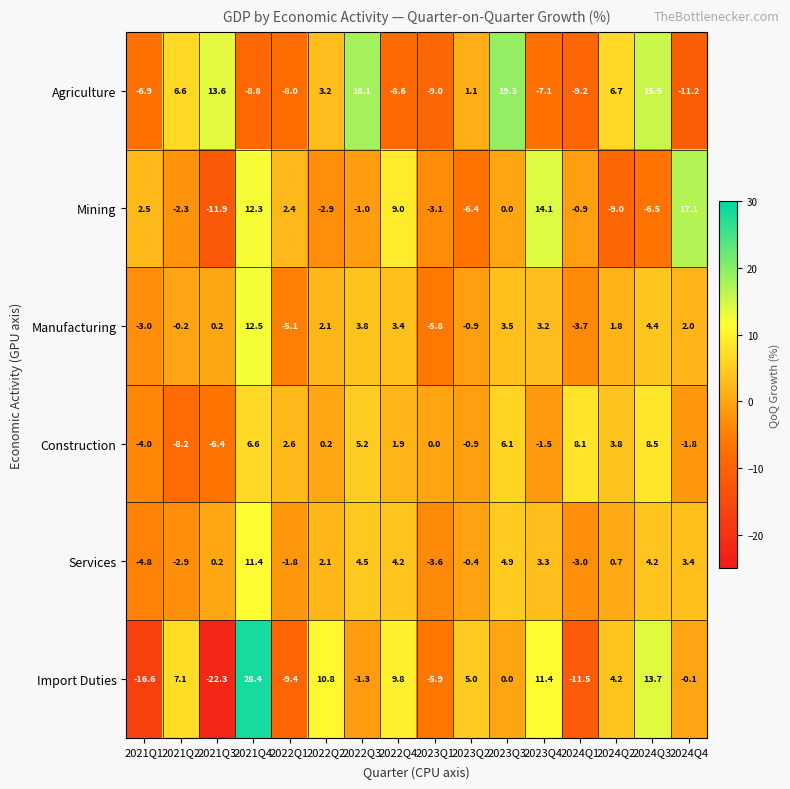

Read the Agriculture value at 2023Q1.

-9.0